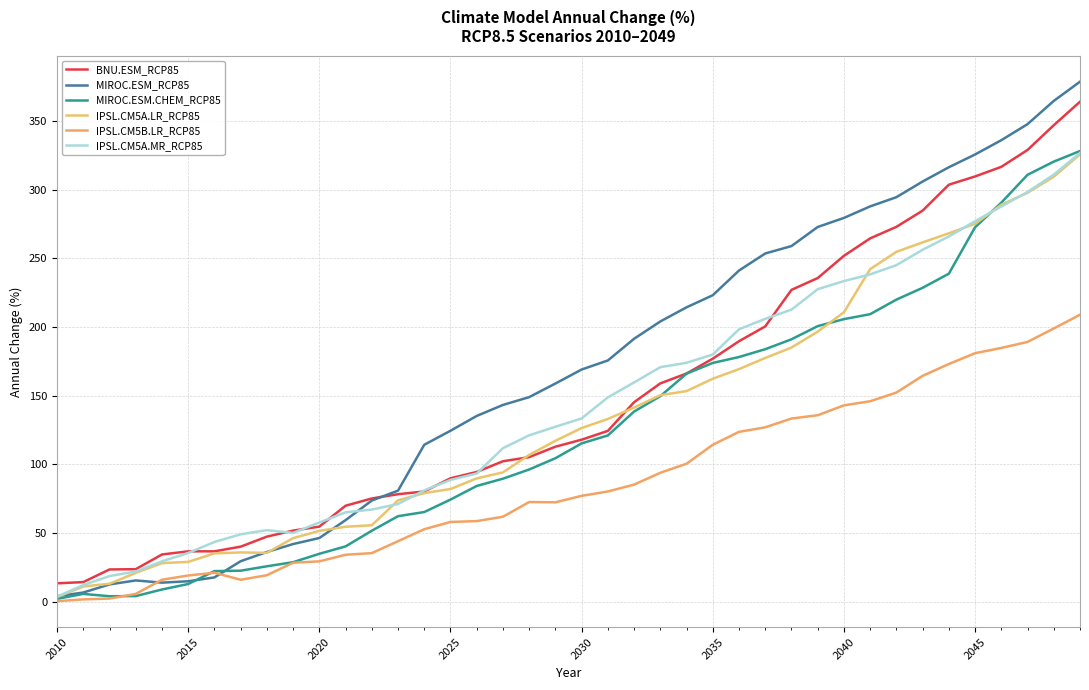

How many intersections are there between IPSL.CM5A.LR_RCP85 and BNU.ESM_RCP85?

2